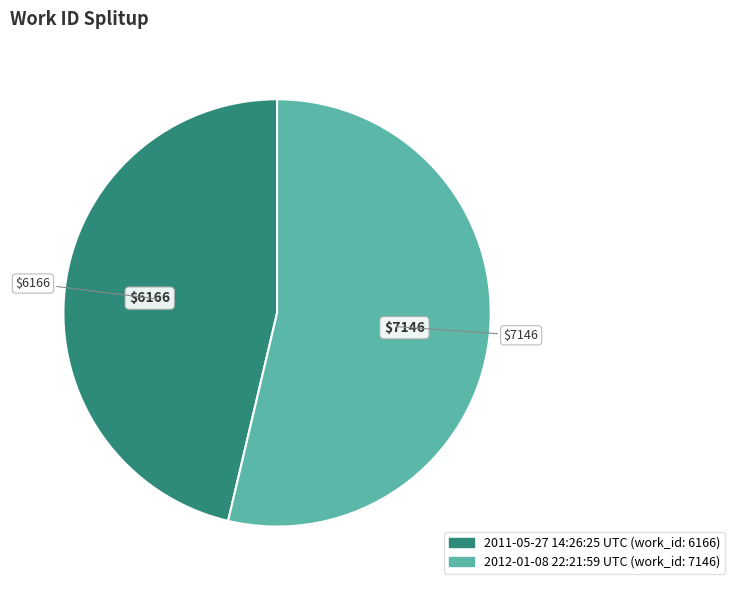

Do 2011-05-27 14:26:25 UTC and 2012-01-08 22:21:59 UTC together represent more than half of the pie?

Yes